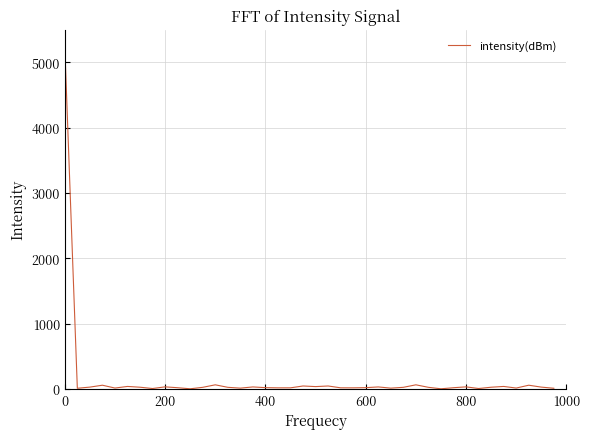

What is the sum of all values?

6230.9